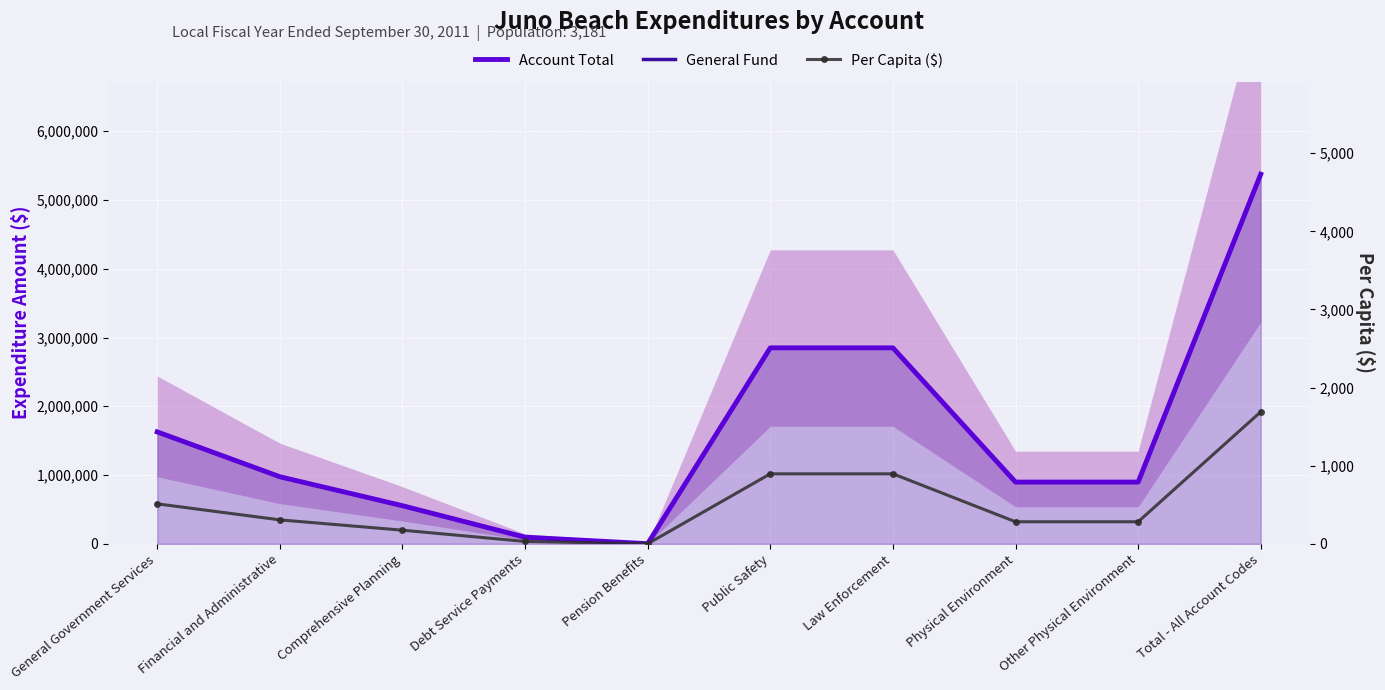

Rank the categories by General Fund value from highest to lowest.

Total - All Account Codes, Public Safety, Law Enforcement, General Government Services, Financial and Administrative, Physical Environment, Other Physical Environment, Comprehensive Planning, Debt Service Payments, Pension Benefits